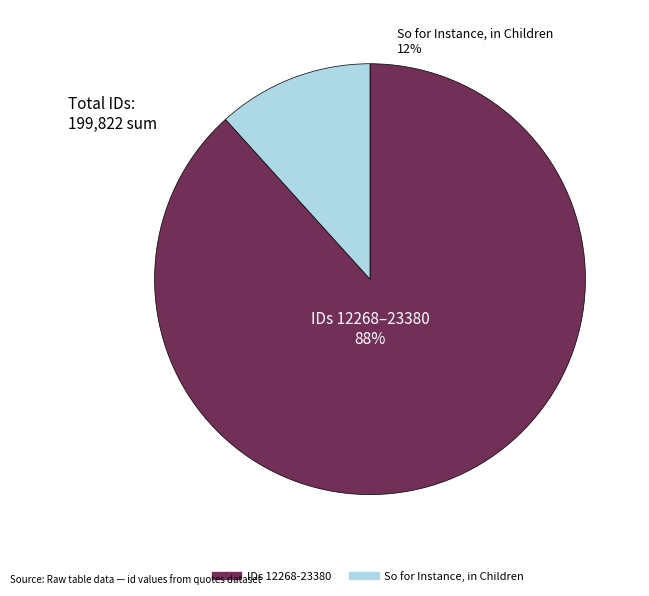

How many slices are in this pie chart?

2